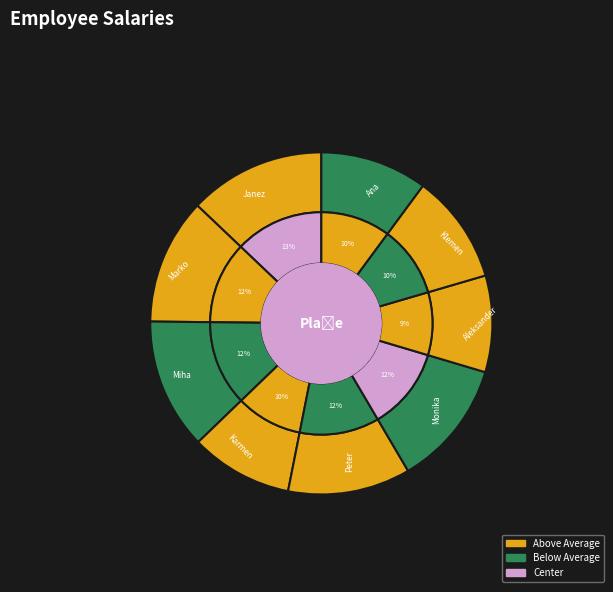

Does Ana represent more than half of the total?

No